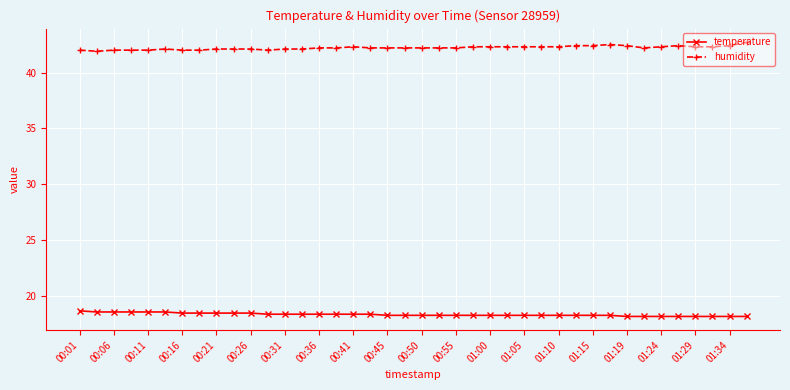

At how many categories does at least one series exceed 38?

40